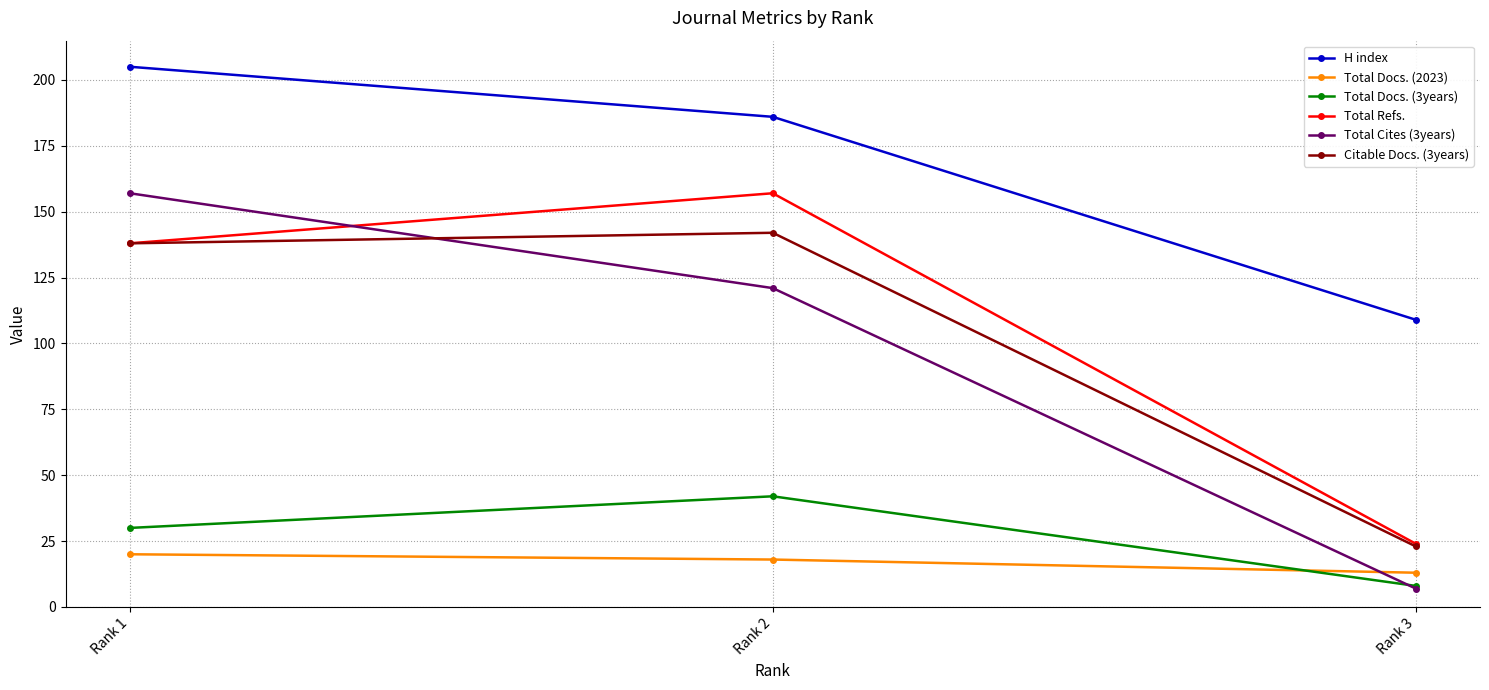

What is the total value across all series at Rank 2?

666